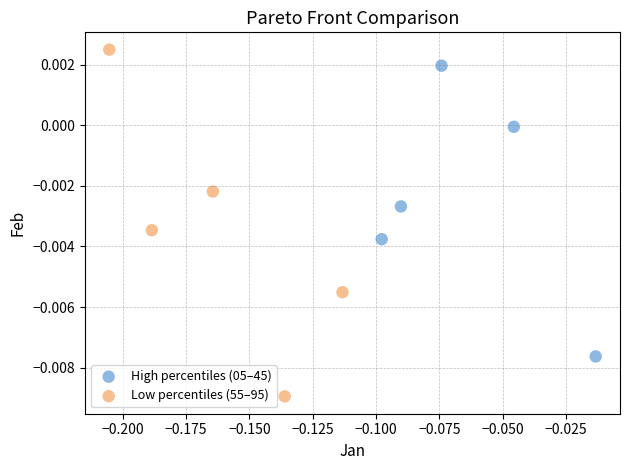

Which series contains the highest Y value?

Low percentiles (55–95)